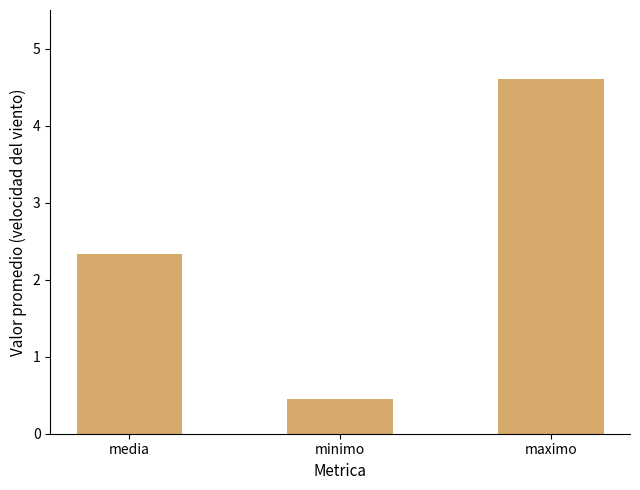

What is the average value?

2.5